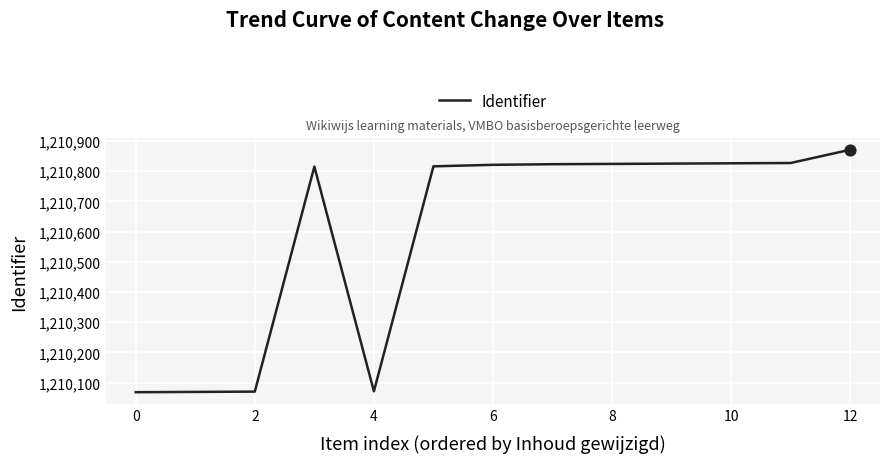

What is the minimum value shown in the chart?

1210068